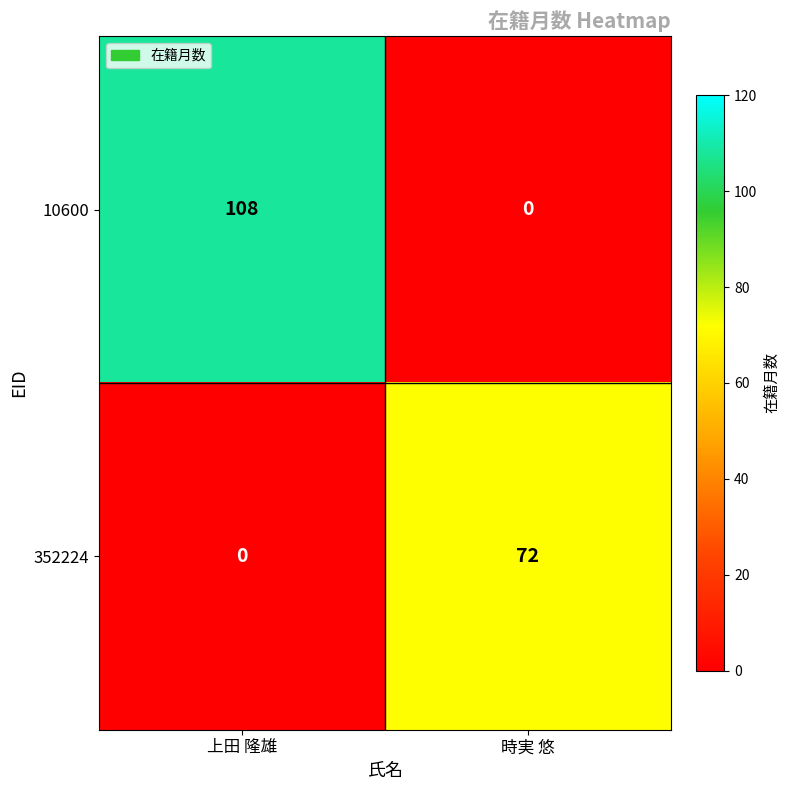

What is the difference between the maximum and minimum values in the 352224 series?

72